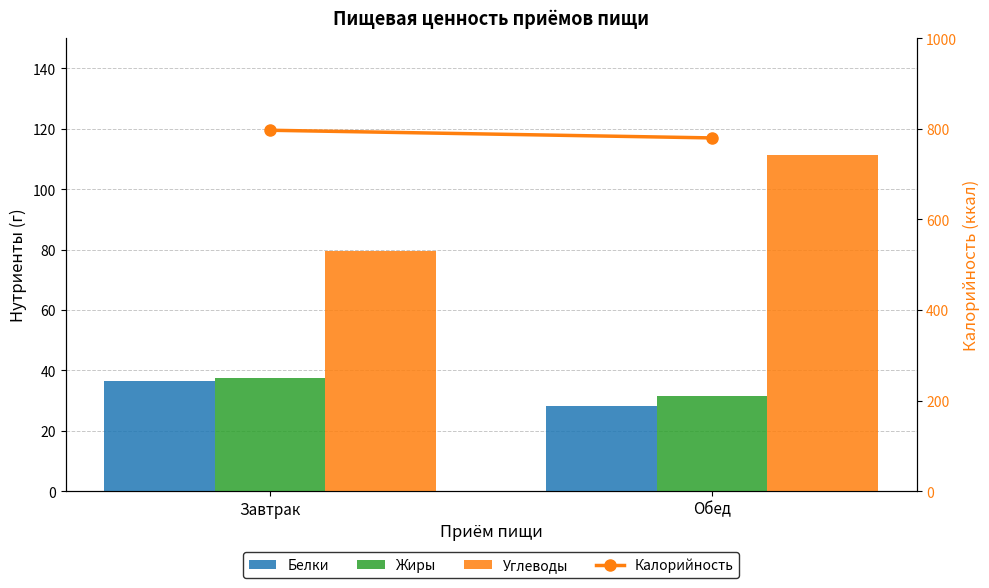

Which series has the widest spread of values?

Углеводы